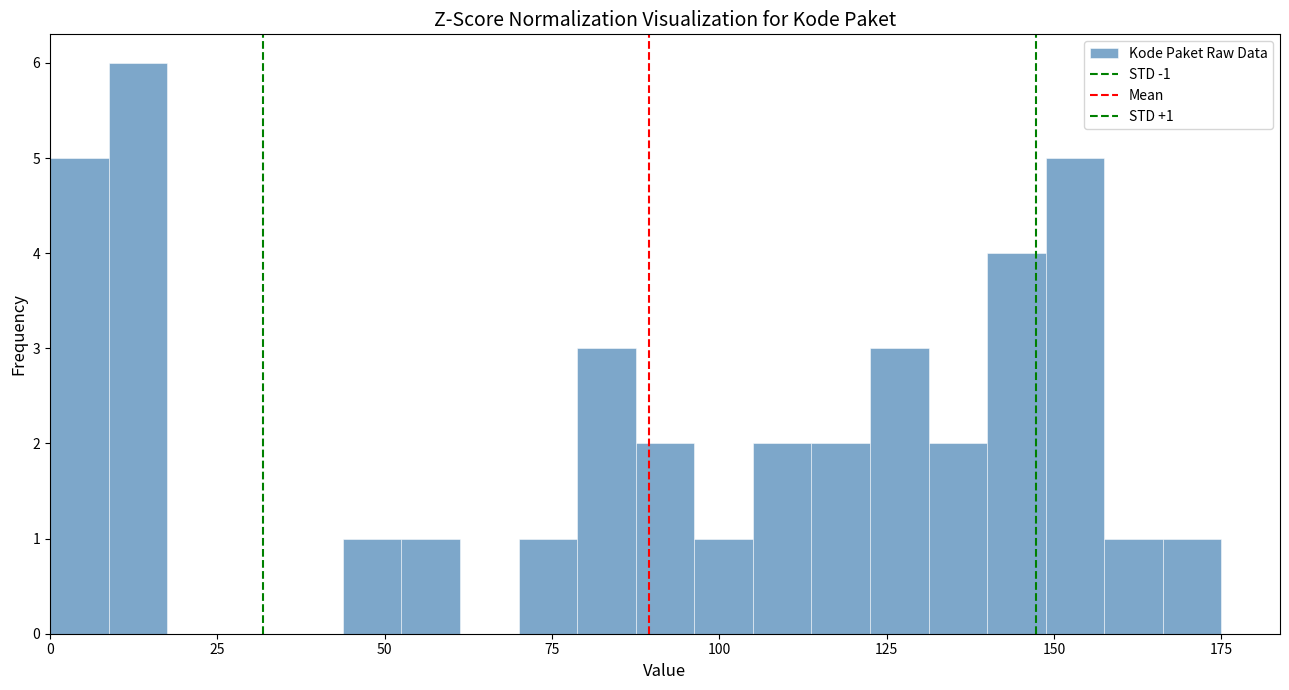

Read against the x-axis, roughly where is the centre of the tallest bar?

15